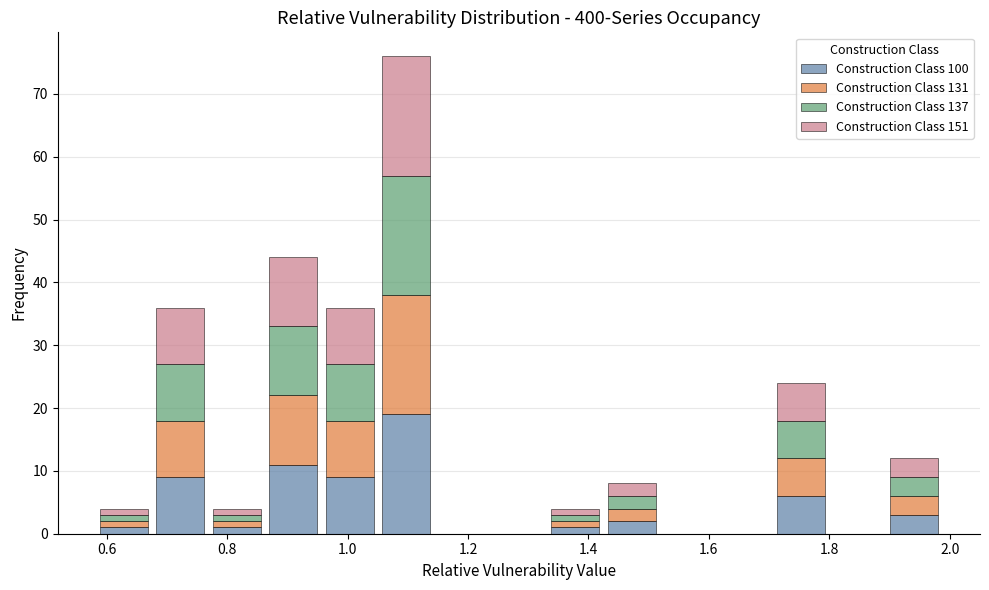

Which range on the x-axis has the tallest stacked bar (by total height)?

1.06 to 1.14